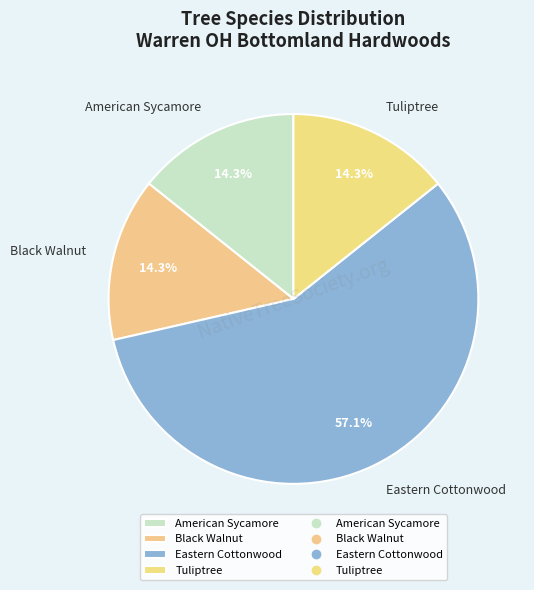

Does Eastern Cottonwood represent more than half of the total?

Yes